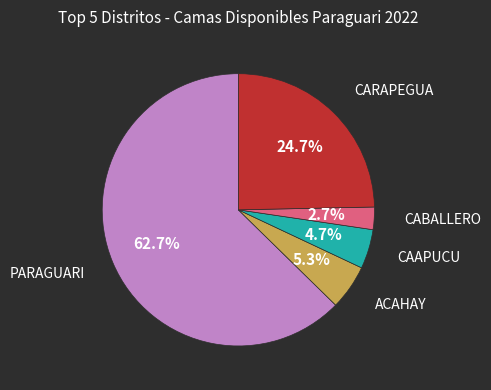

To the nearest percent, what is the difference between the CAAPUCU and ACAHAY slice percentages?

1%